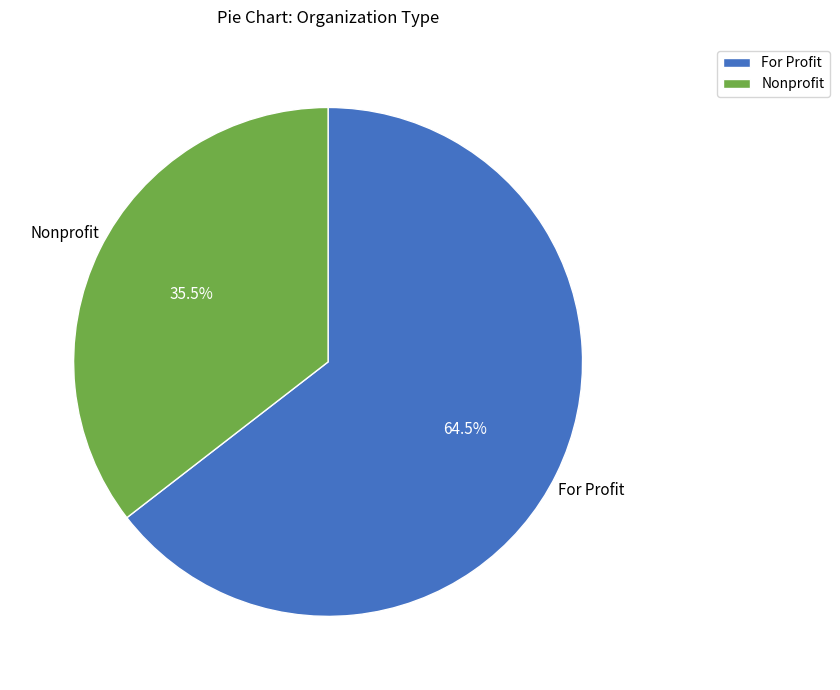

Approximately how many times larger is the value at For Profit compared to Nonprofit?

1.8